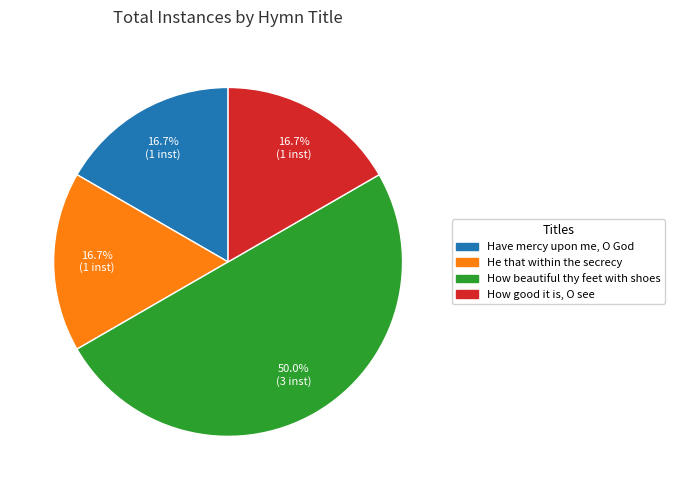

What percentage is NOT represented by How good it is, O see?

83.3%